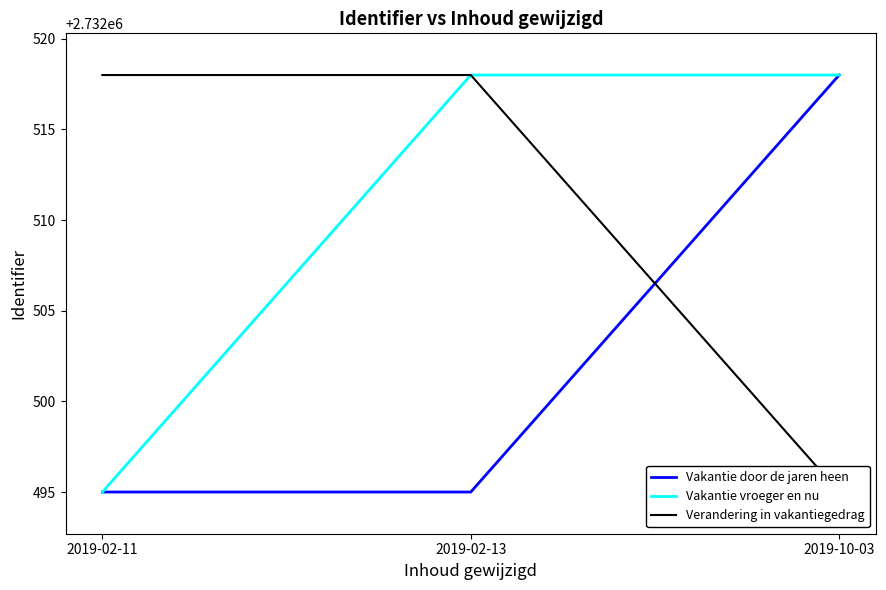

Is the value of Verandering in vakantiegedrag at 2019-02-11 greater than the value of Vakantie vroeger en nu at 2019-10-03?

No